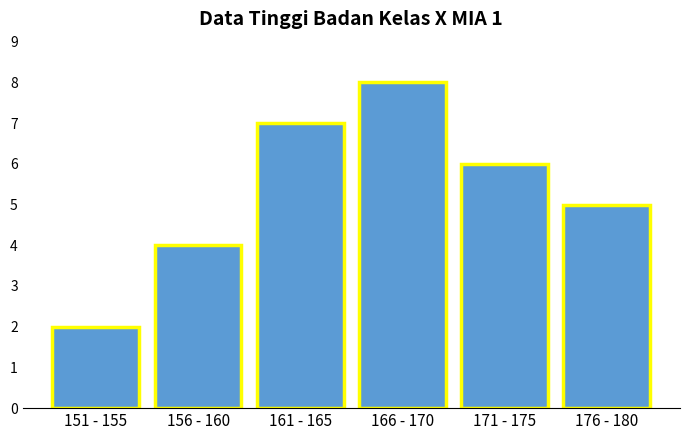

Reading left to right, list all the values displayed in this chart.

151 - 155=2	156 - 160=4	161 - 165=7	166 - 170=8	171 - 175=6	176 - 180=5